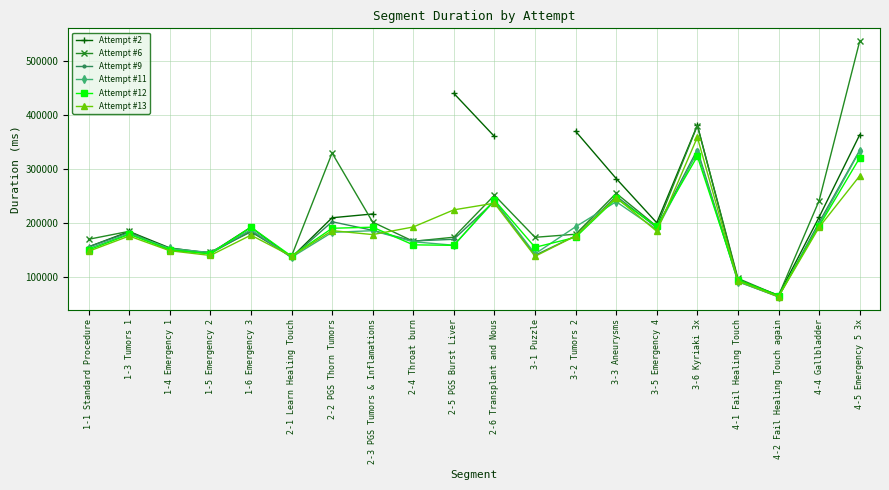

List the series in order of their peak value, lowest first.

Attempt #12, Attempt #11, Attempt #9, Attempt #13, Attempt #2, Attempt #6